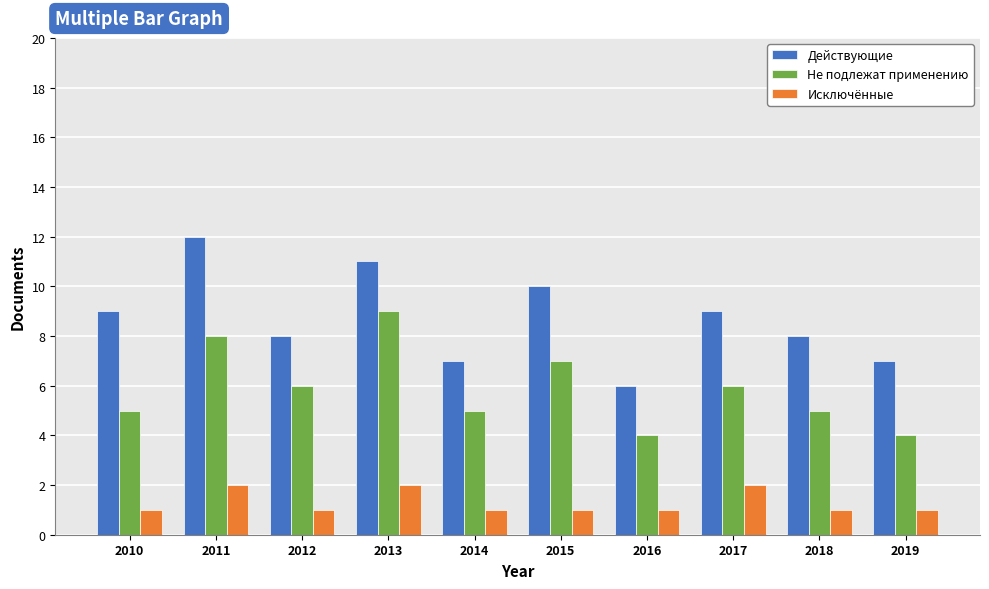

Which series has the largest range (max minus min)?

Действующие